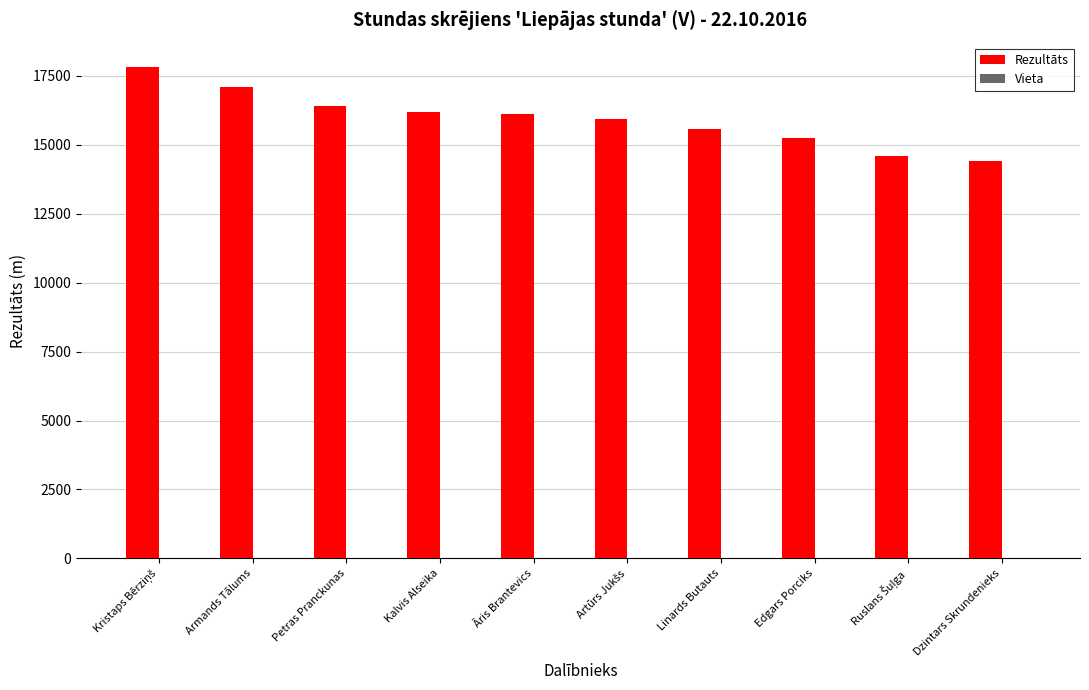

Which series has the largest total across all categories?

Rezultāts